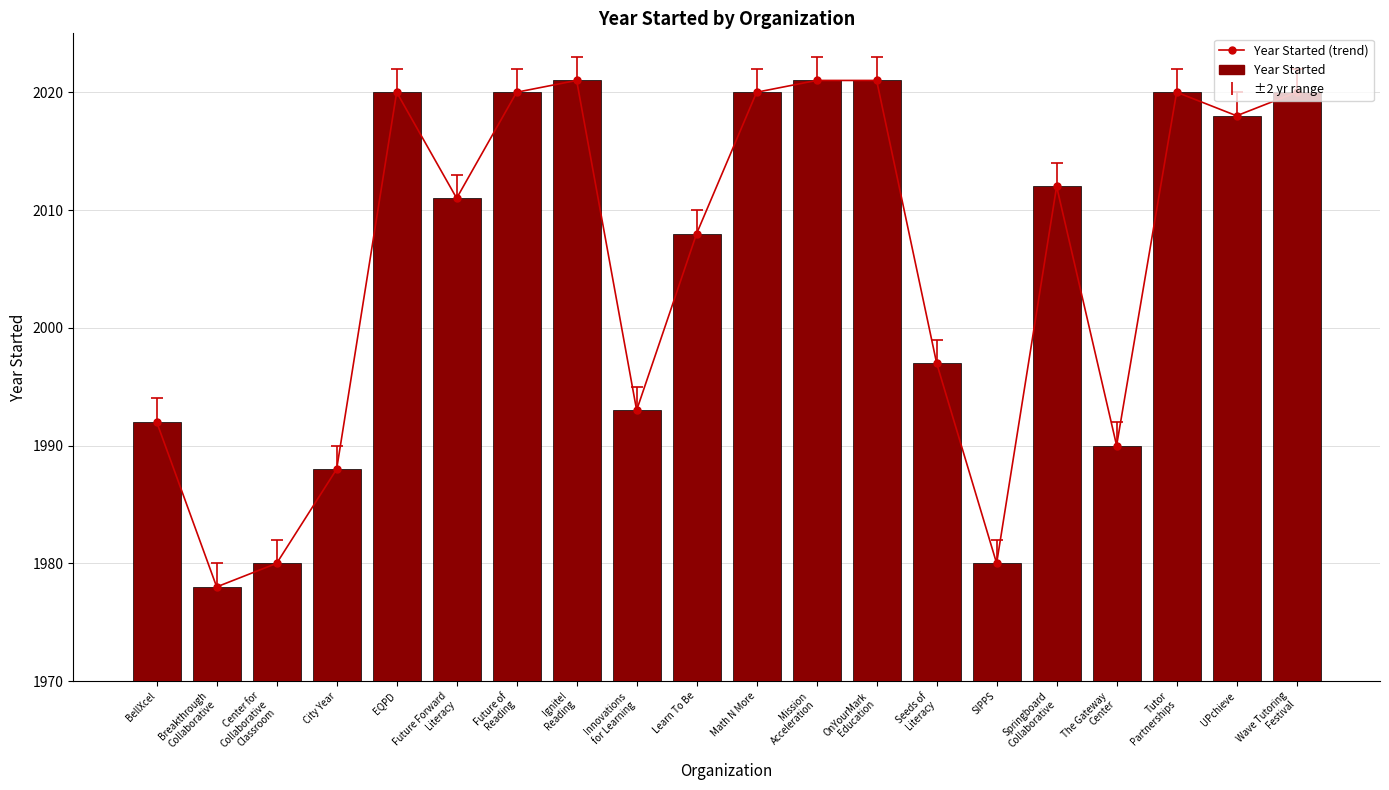

Reading left to right, what are all the values shown in this chart?

Year Started (trend): 1992	1978	1980	1988	2020	2011	2020	2021	1993	2008	2020	2021	2021	1997	1980	2012	1990	2020	2018	2020
Year Started: 1992	1978	1980	1988	2020	2011	2020	2021	1993	2008	2020	2021	2021	1997	1980	2012	1990	2020	2018	2020